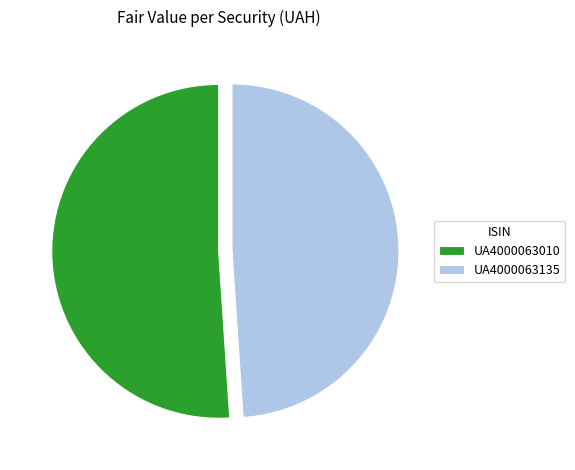

Is the sum of UA4000063135 and UA4000063010 greater than half?

Yes